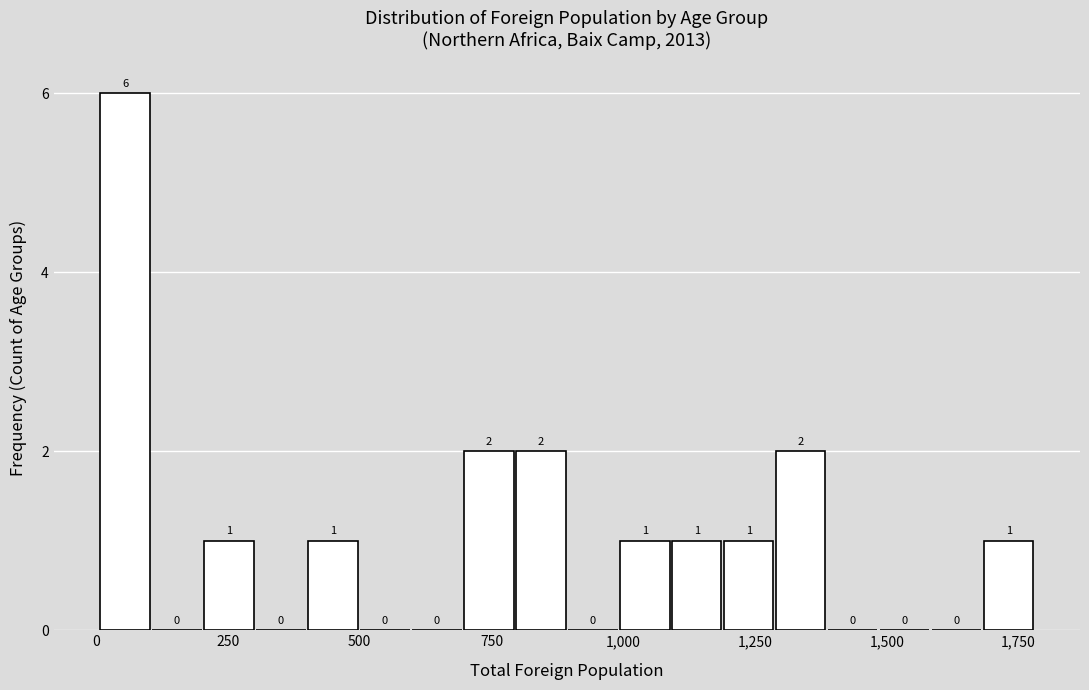

Read against the x-axis, roughly where is the centre of the tallest bar?

50